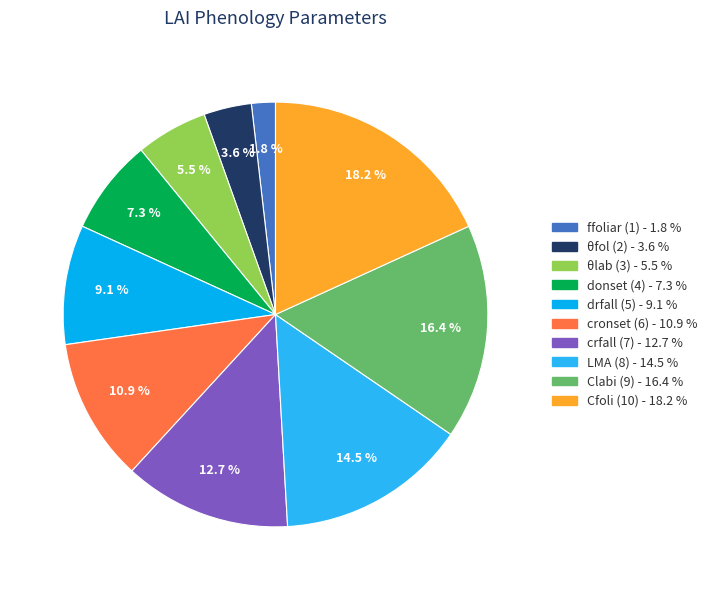

How much of the chart is everything except θlab (3)?

94.5%